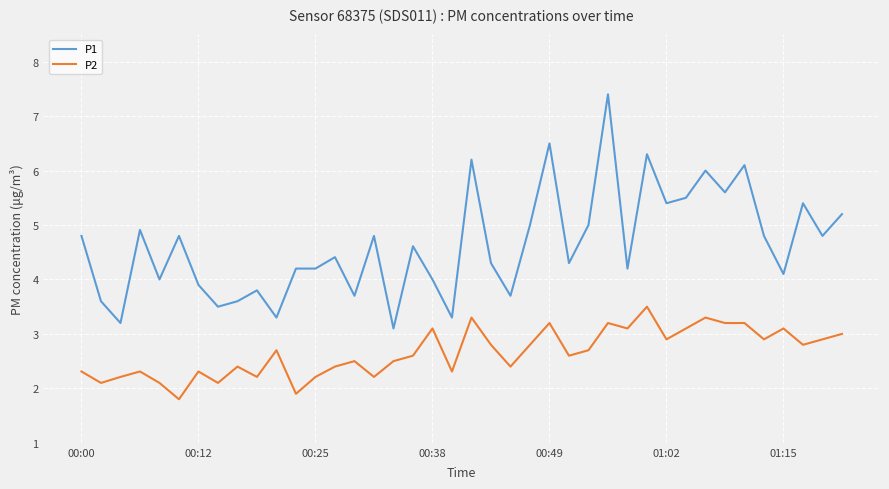

At how many categories does at least one series exceed 3?

40